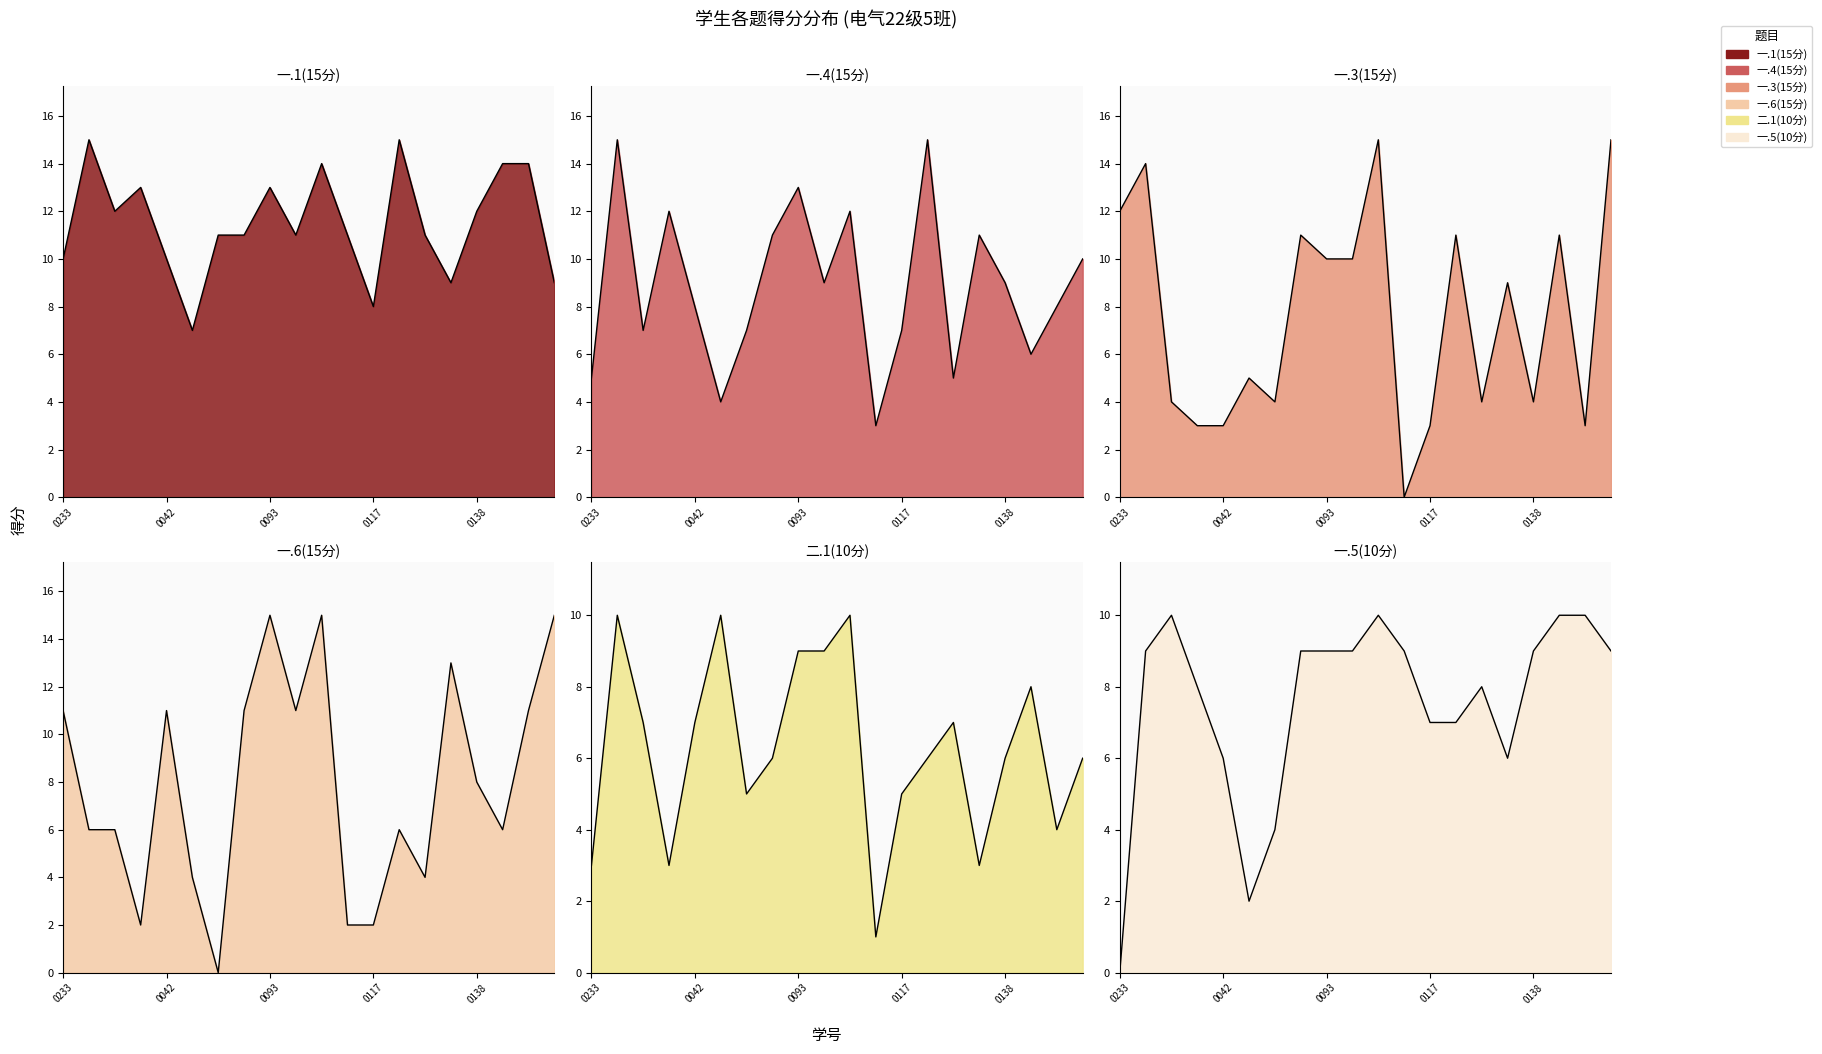

The 二.1(10分) series shows 7 at 202200190016. True or false?

True